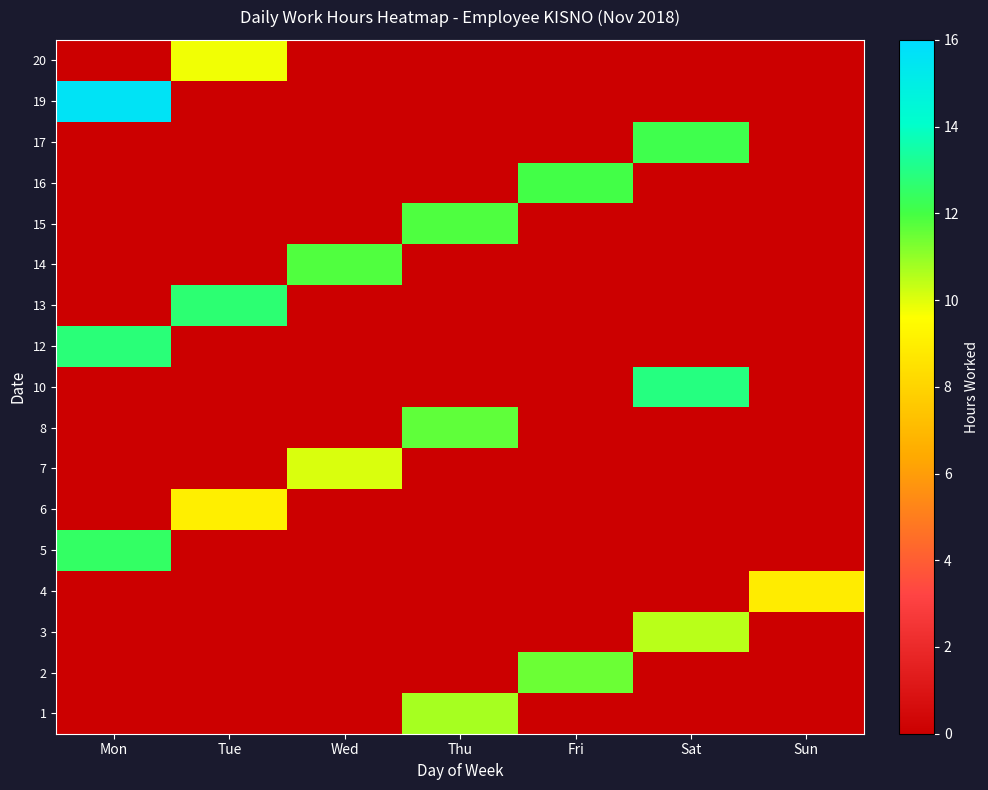

What is the total value across all series at Wed?

21.9